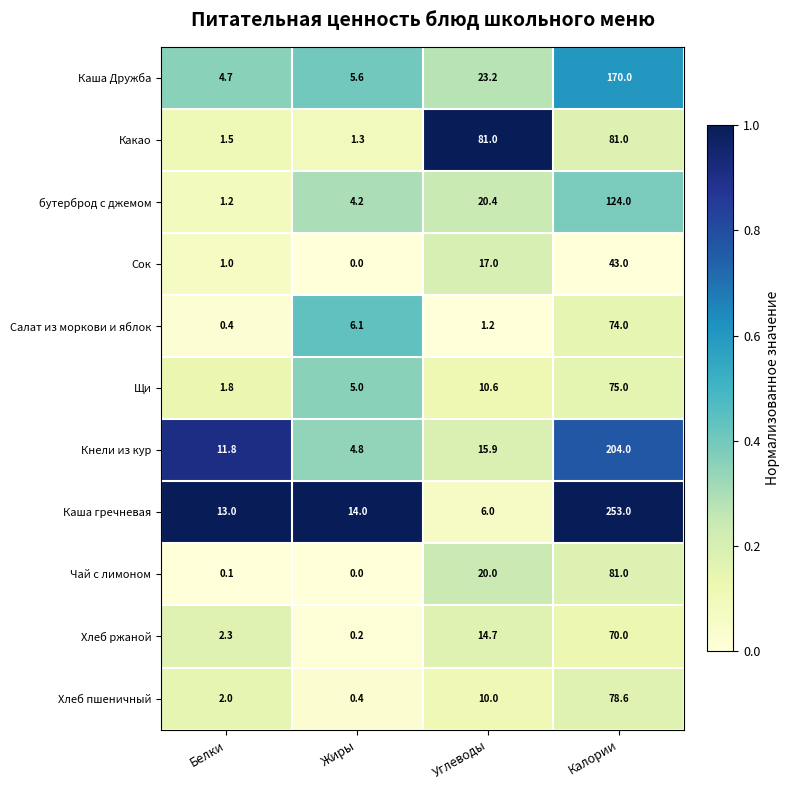

Rank the categories by Кнели из кур value from lowest to highest.

Жиры, Белки, Углеводы, Калории